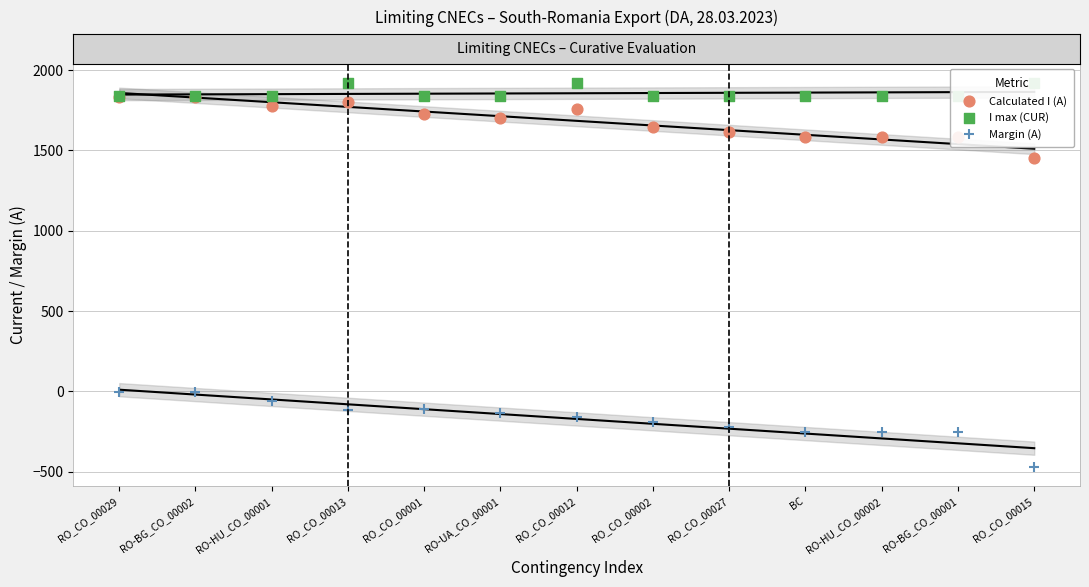

At how many categories does at least one series exceed 847?

13